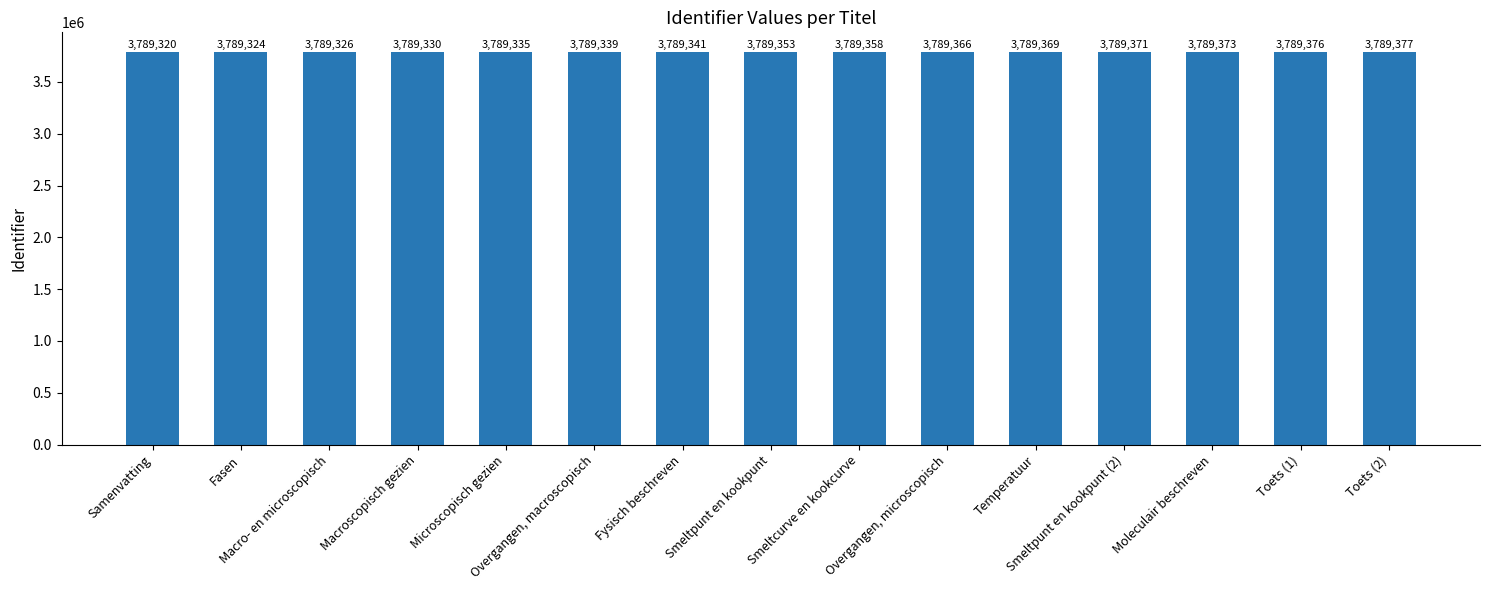

What position from the left is Fasen?

2